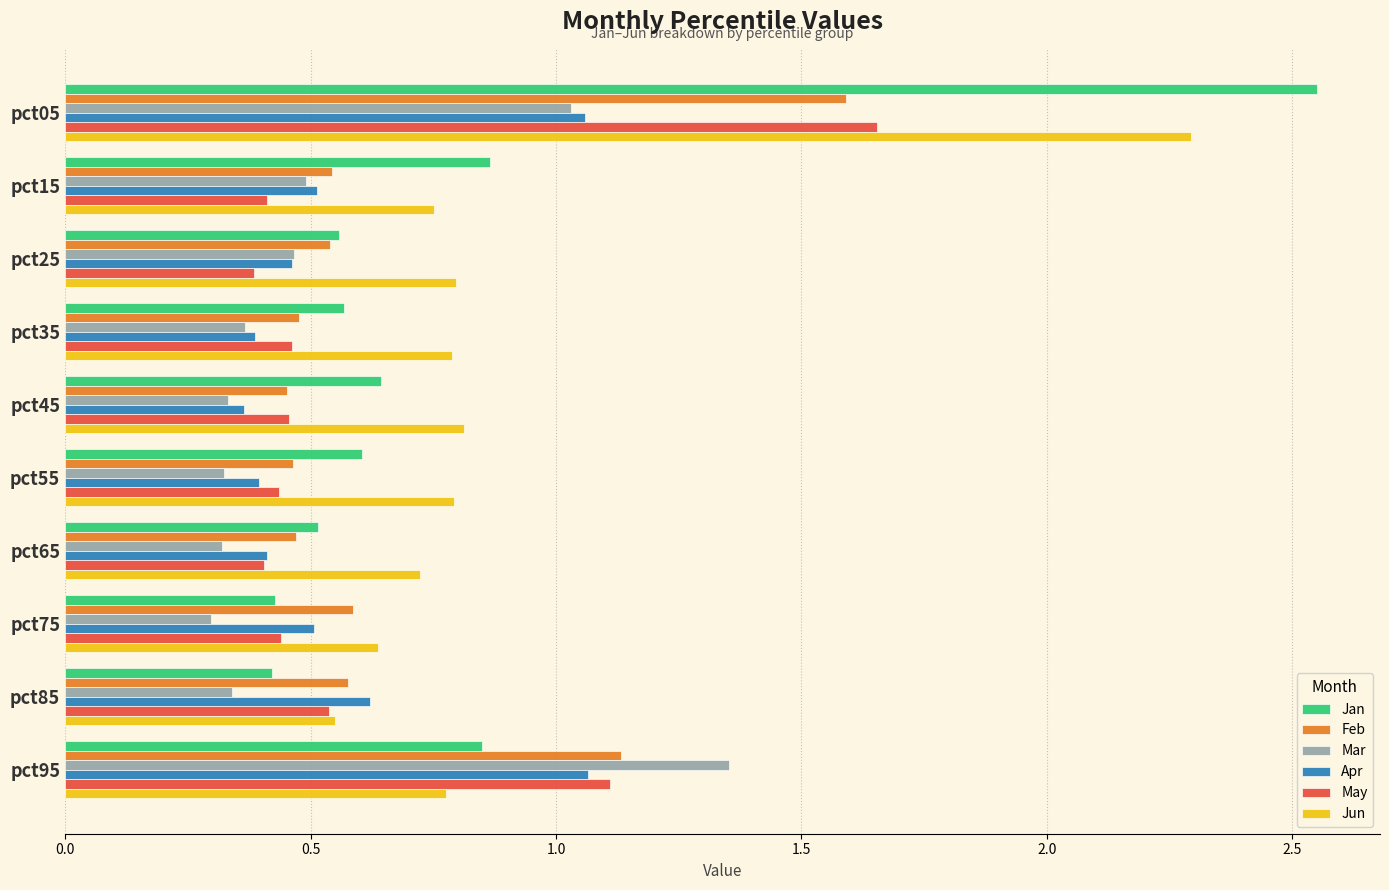

Count the number of data series in this chart.

6